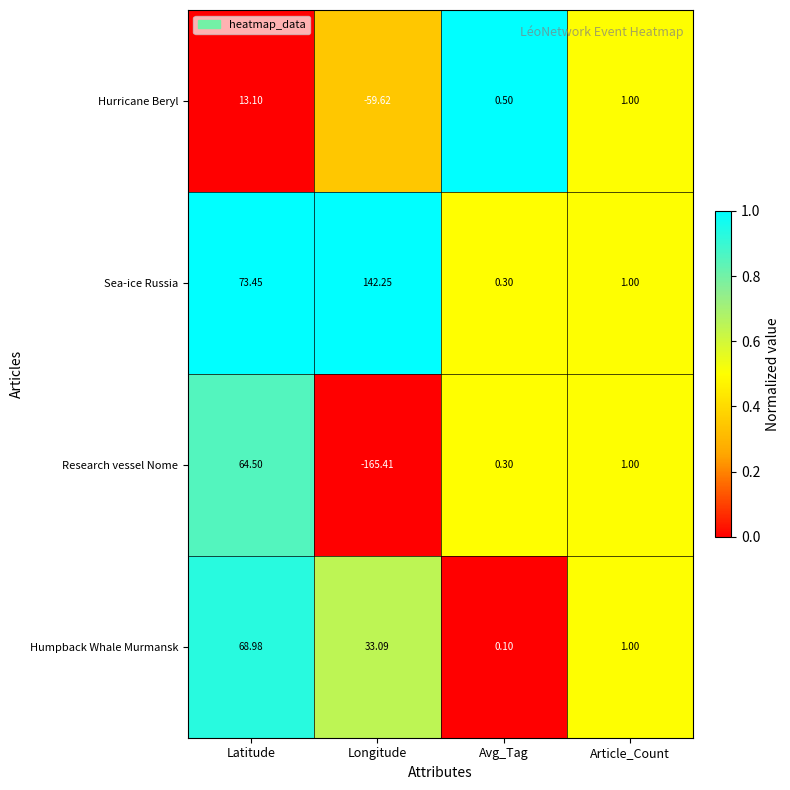

Which category has the highest value across all series?

Longitude